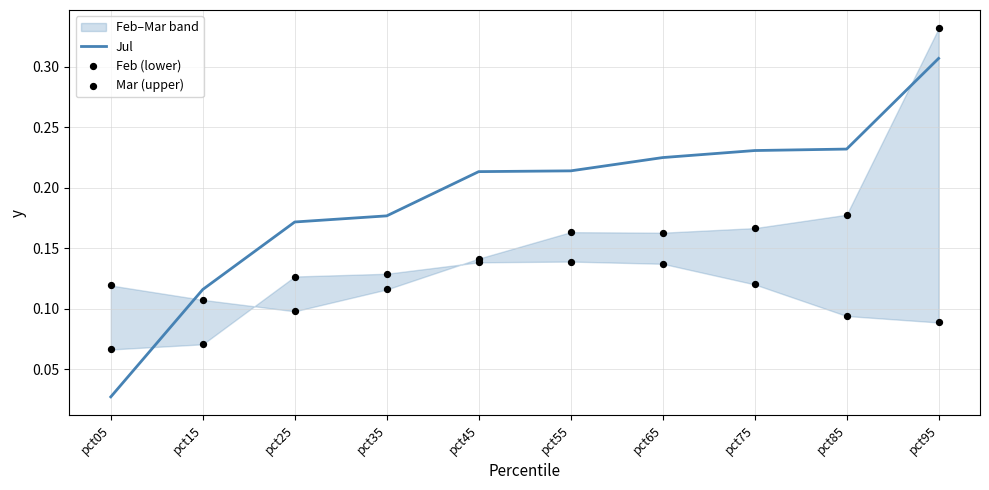

Which series reaches the maximum Y coordinate?

Mar (upper)